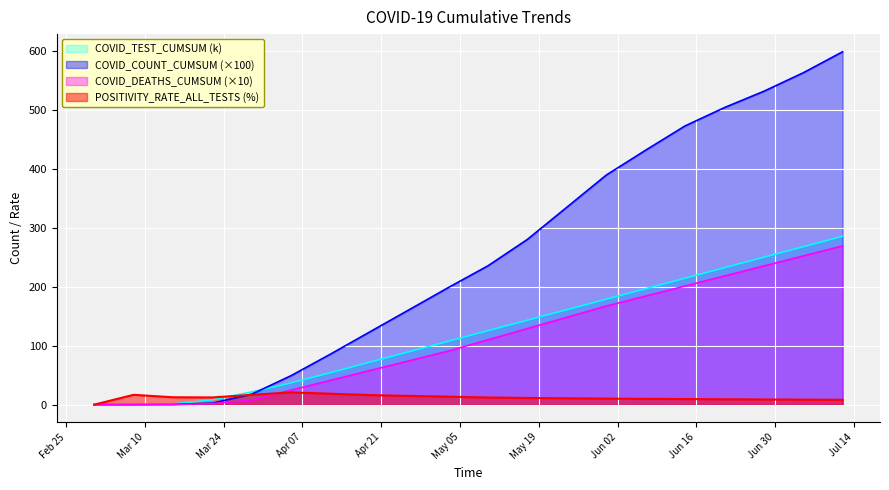

Which series changed the most between 2020-03-08 and 2020-06-21?

COVID_COUNT_CUMSUM